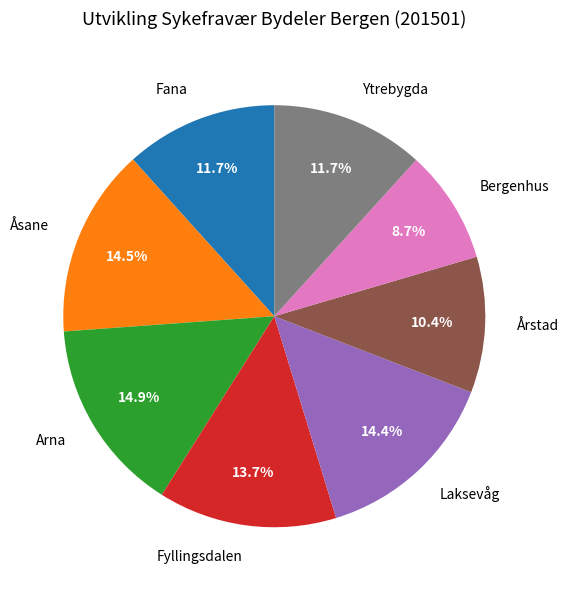

How many segments does this pie chart have?

8